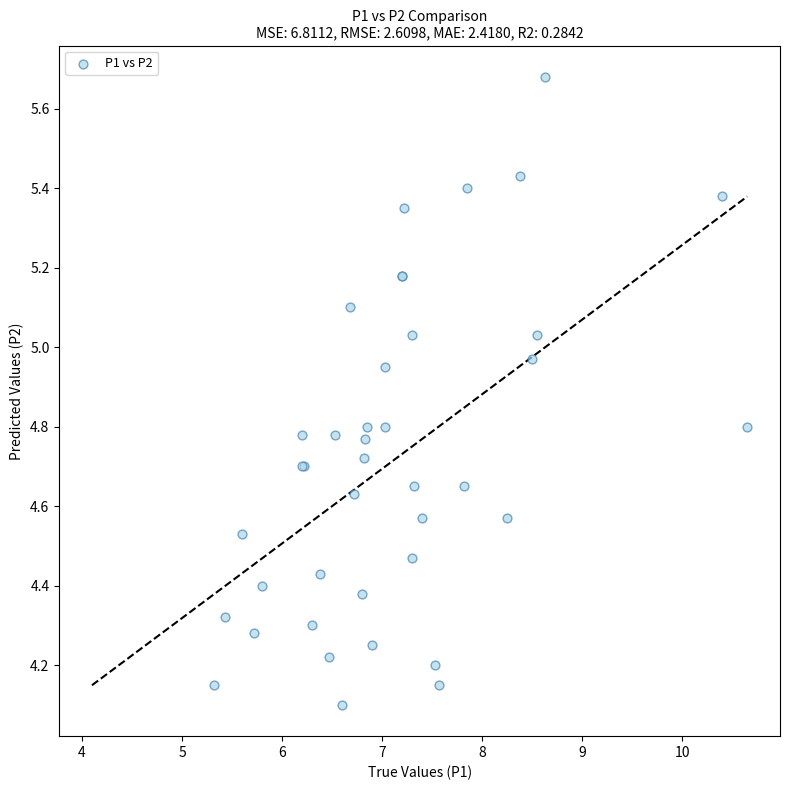

What Y value in the scatter plot is closest to 4?

4.1